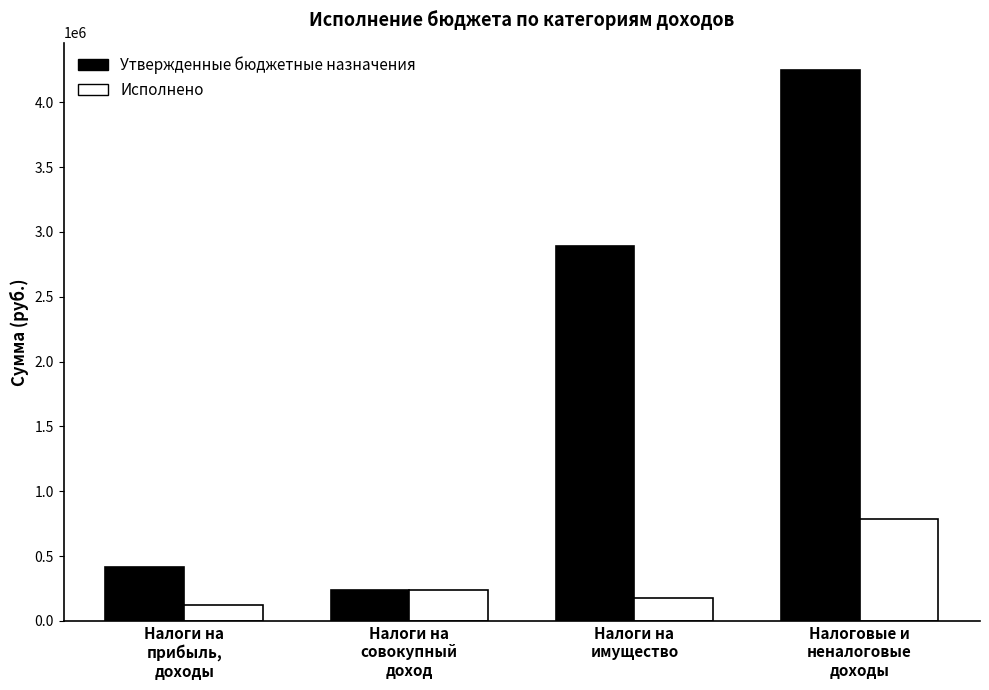

At which category does the chart reach its peak across all series?

Налоговые и
неналоговые
доходы